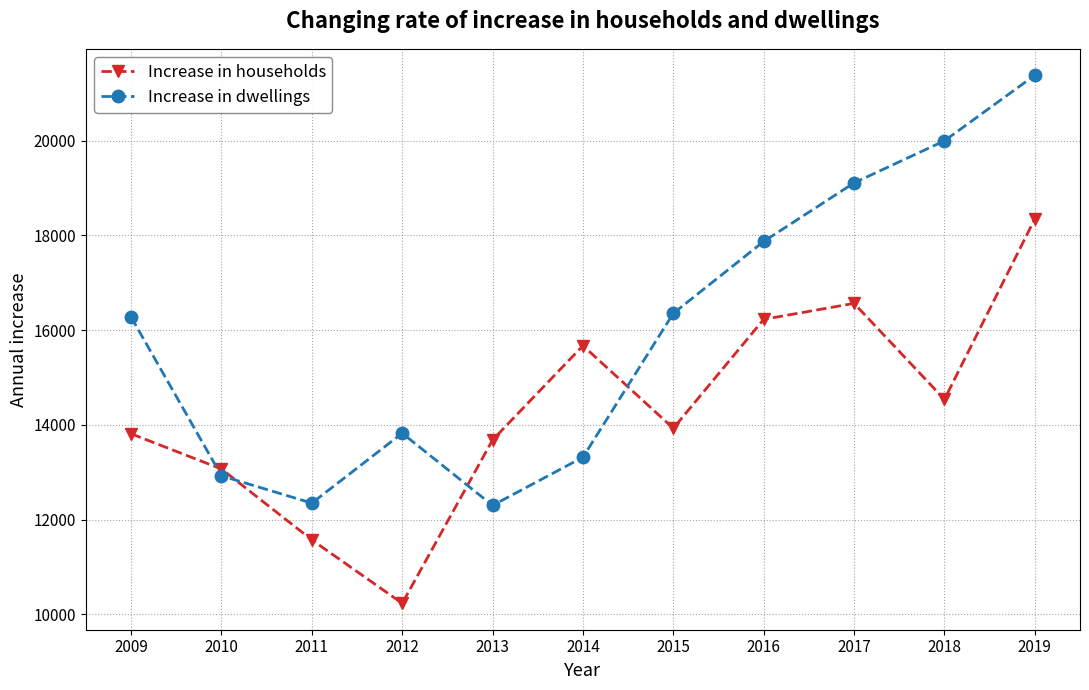

What is the average value of the Increase in dwellings series?

15973